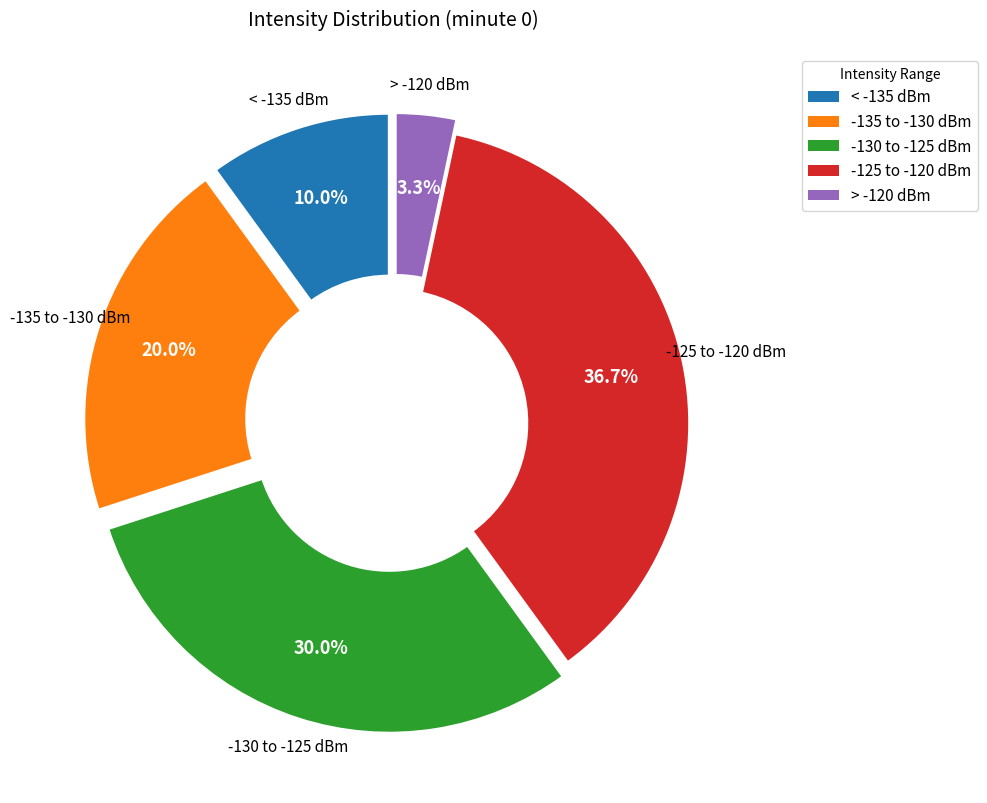

To the nearest percent, what is the average slice percentage?

20%